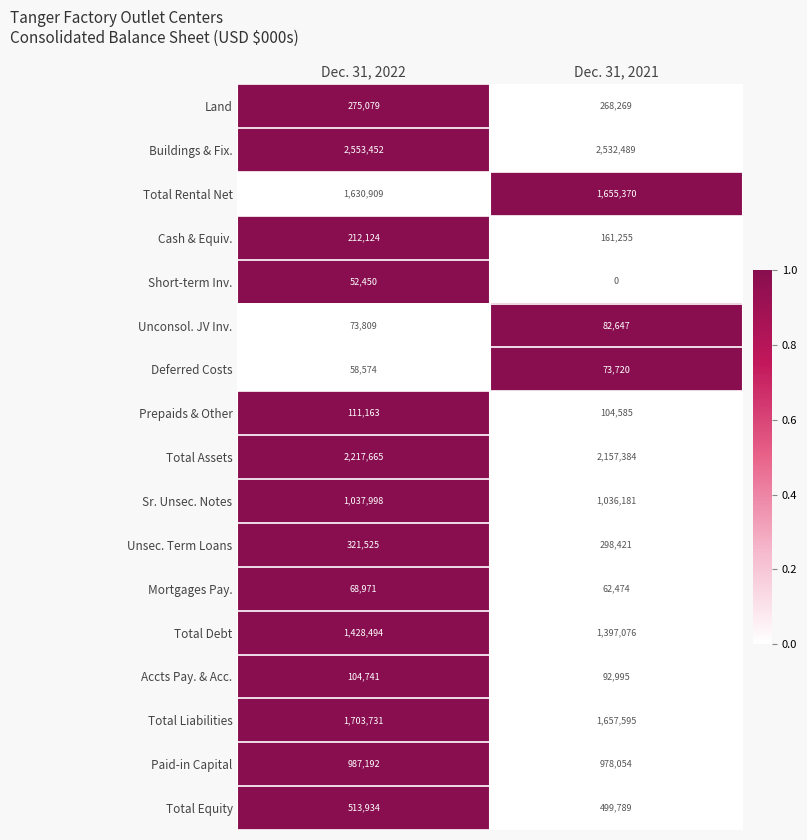

The value of Mortgages Pay. at Dec. 31, 2021 is 104303. True or false?

False